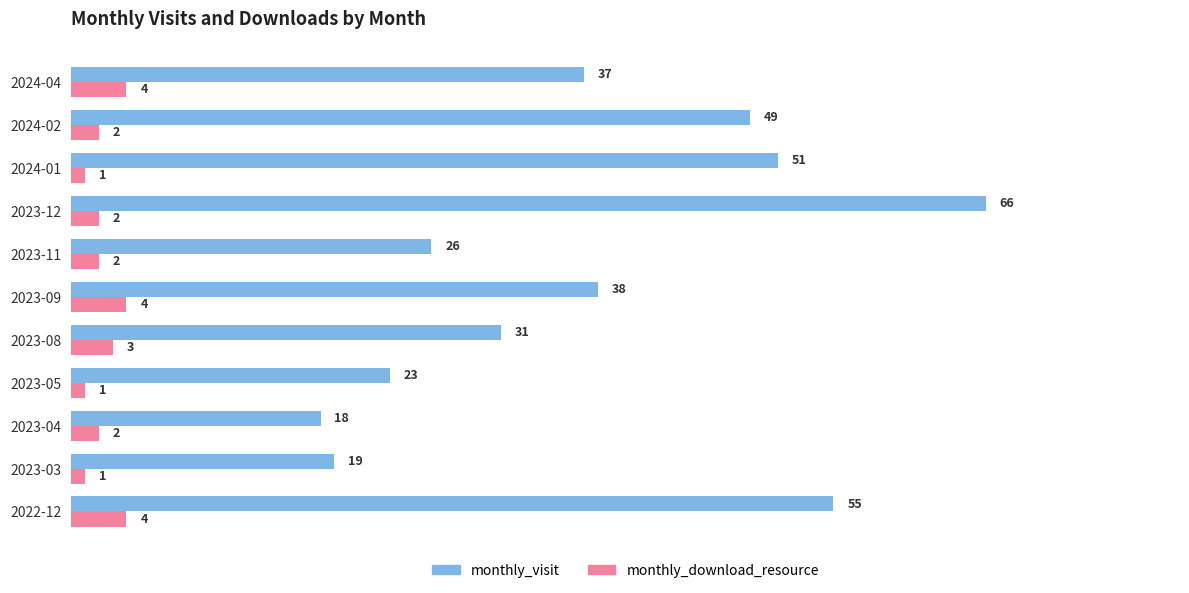

What is the average value of the monthly_download_resource series?

2